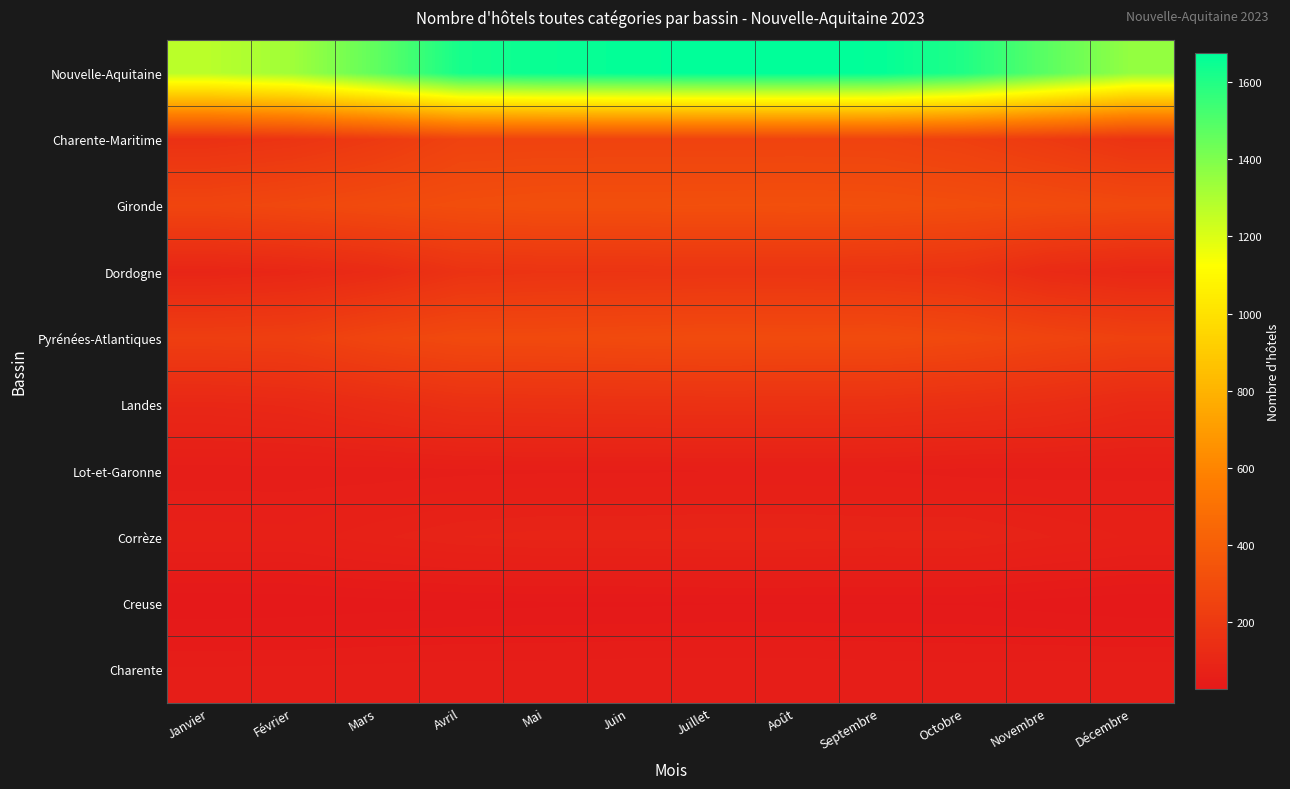

What is the smallest value displayed?

27